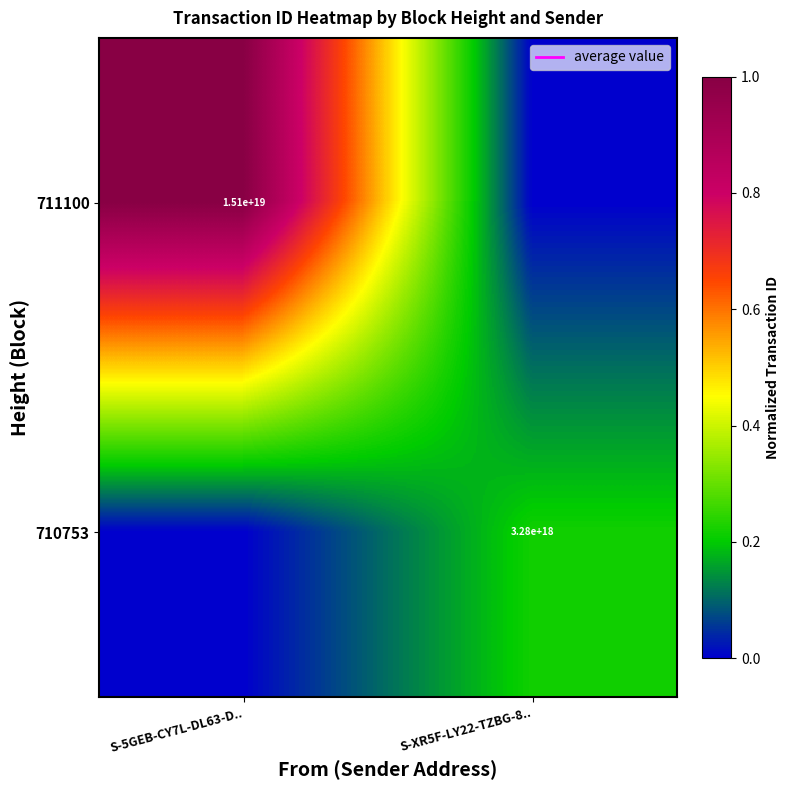

List the labels in order of 710753 value, smallest first.

S-5GEB-CY7L-DL63-D.., S-XR5F-LY22-TZBG-8..